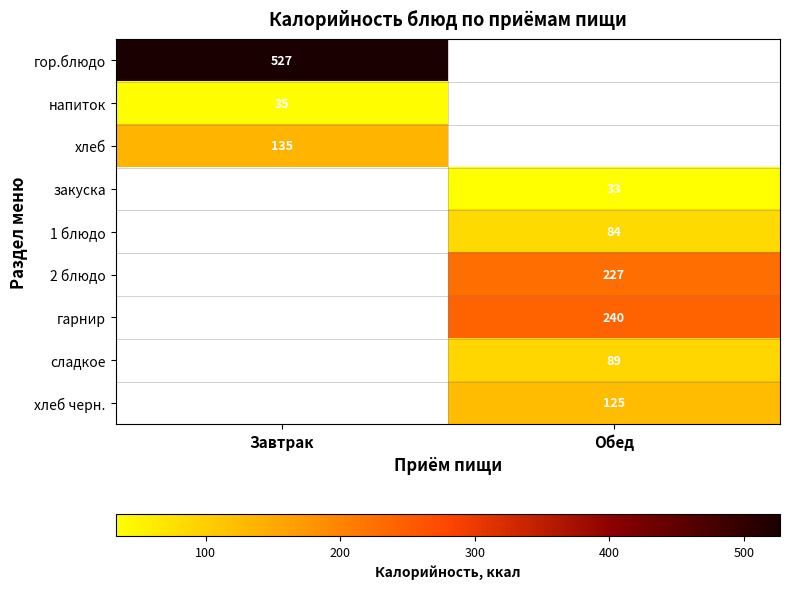

Which has a higher value, Обед or Завтрак?

Завтрак